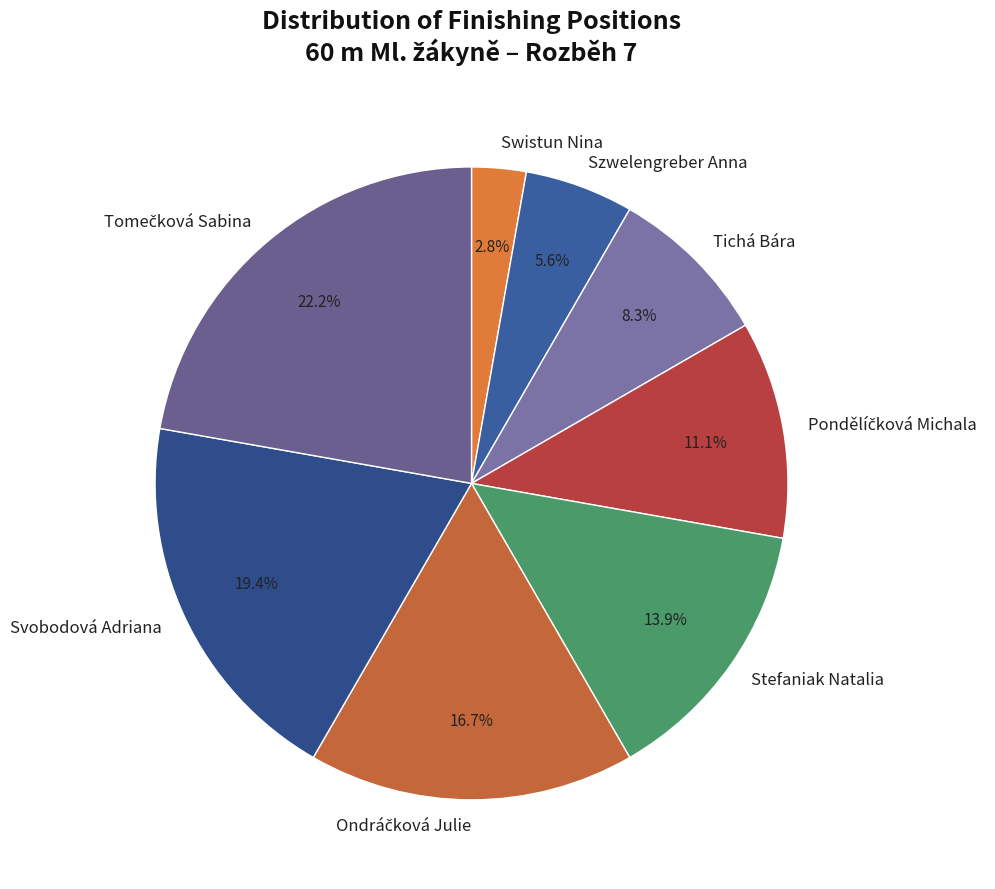

The Stefaniak Natalia slice represents 21% of the pie. True or false?

False